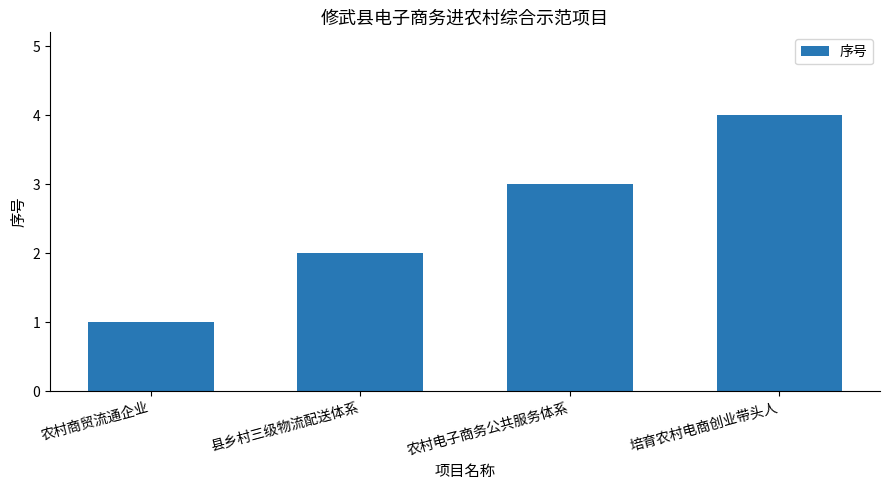

Between 农村电子商务公共服务体系 and 培育农村电商创业带头人, which is larger?

培育农村电商创业带头人